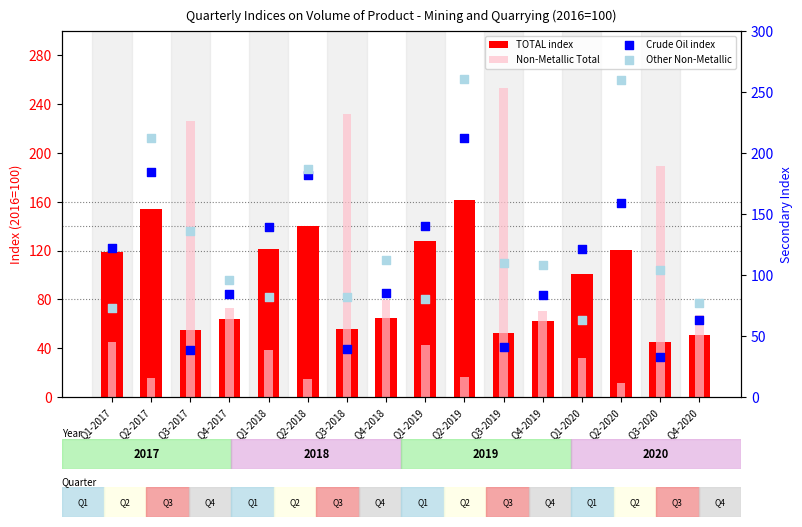

Which series has the largest Y range (max minus min)?

Non-Metallic Total